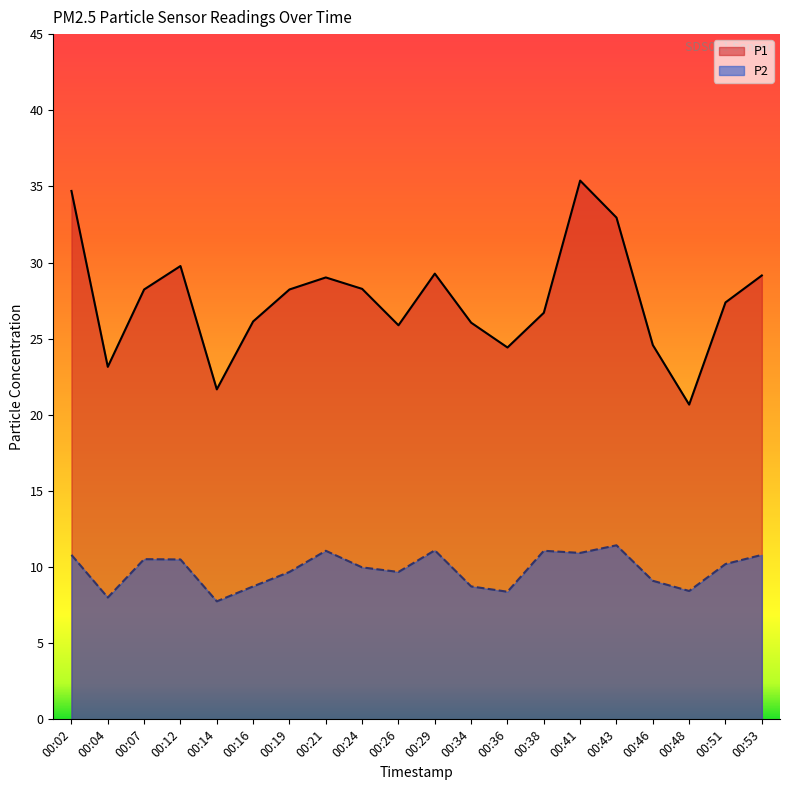

The P2 series shows 9.7 at 00:26. True or false?

True